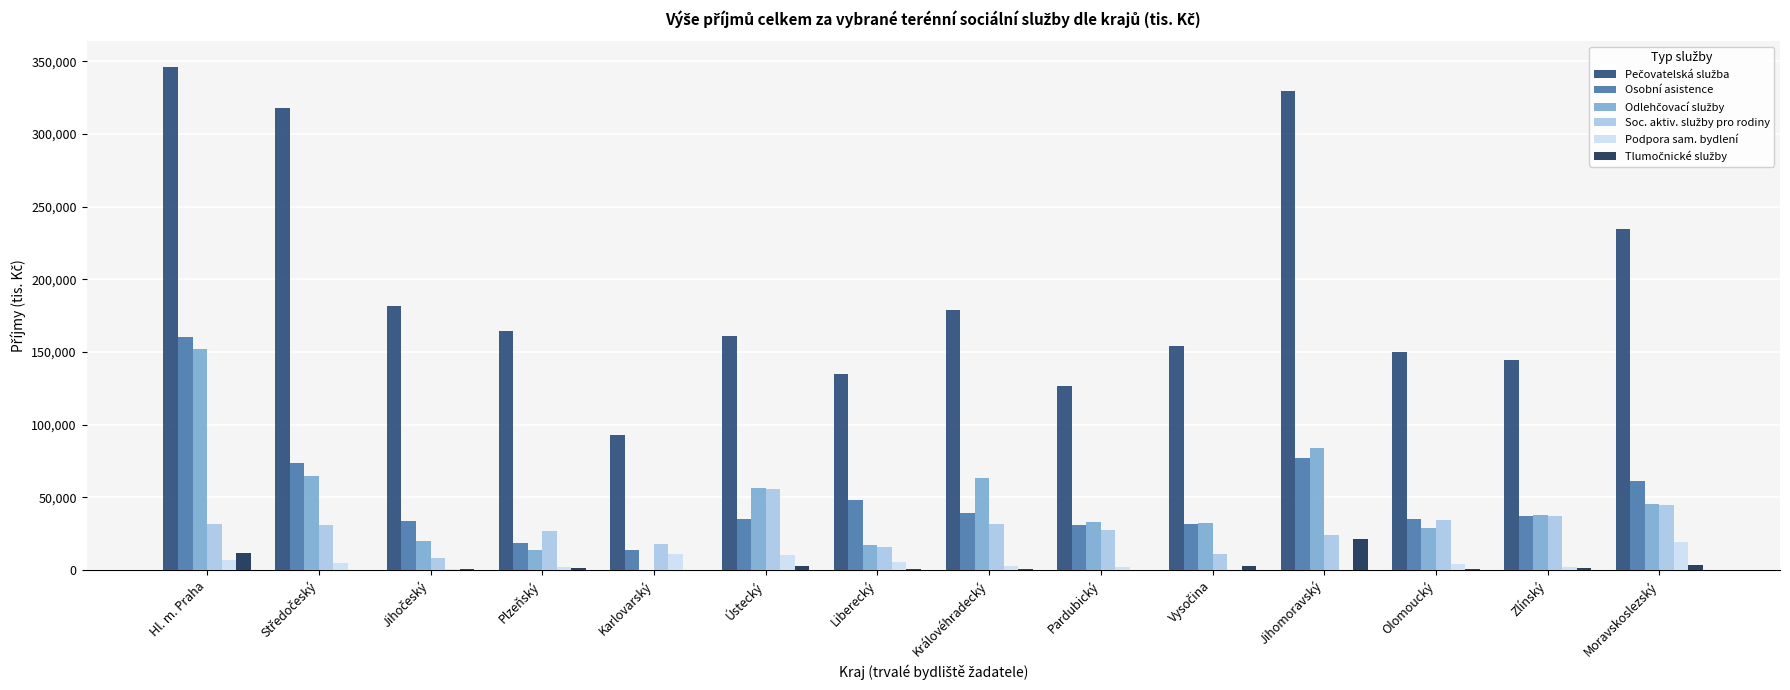

True or false: Podpora sam. bydlení has a value of 10558 at Karlovarský.

True